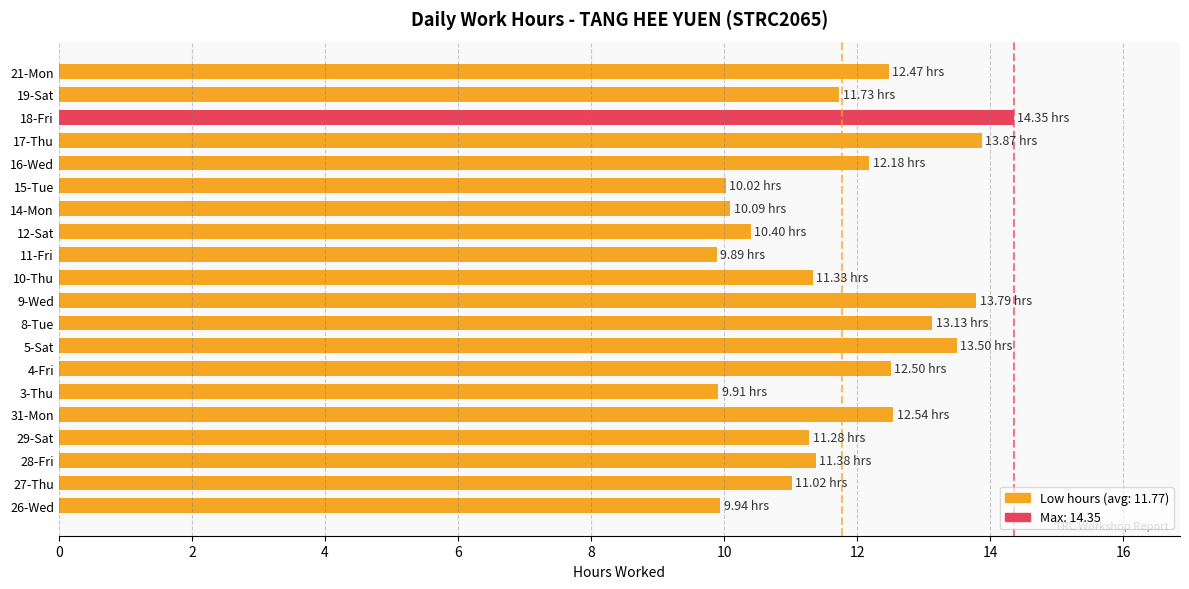

True or false: the data shows 3.6 at 29-Sat.

False